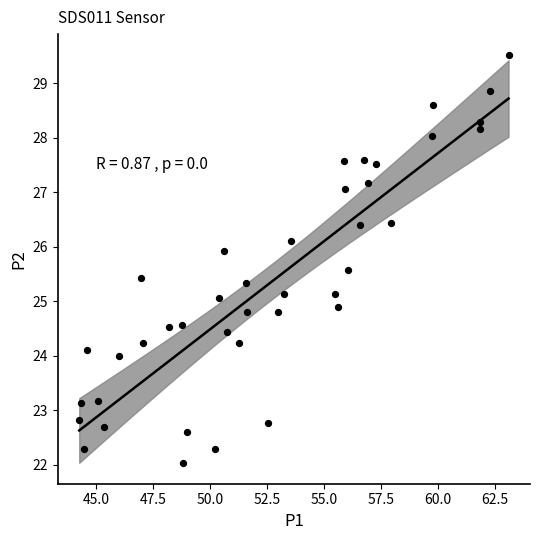

What is the range of X values (max minus min)?

18.8